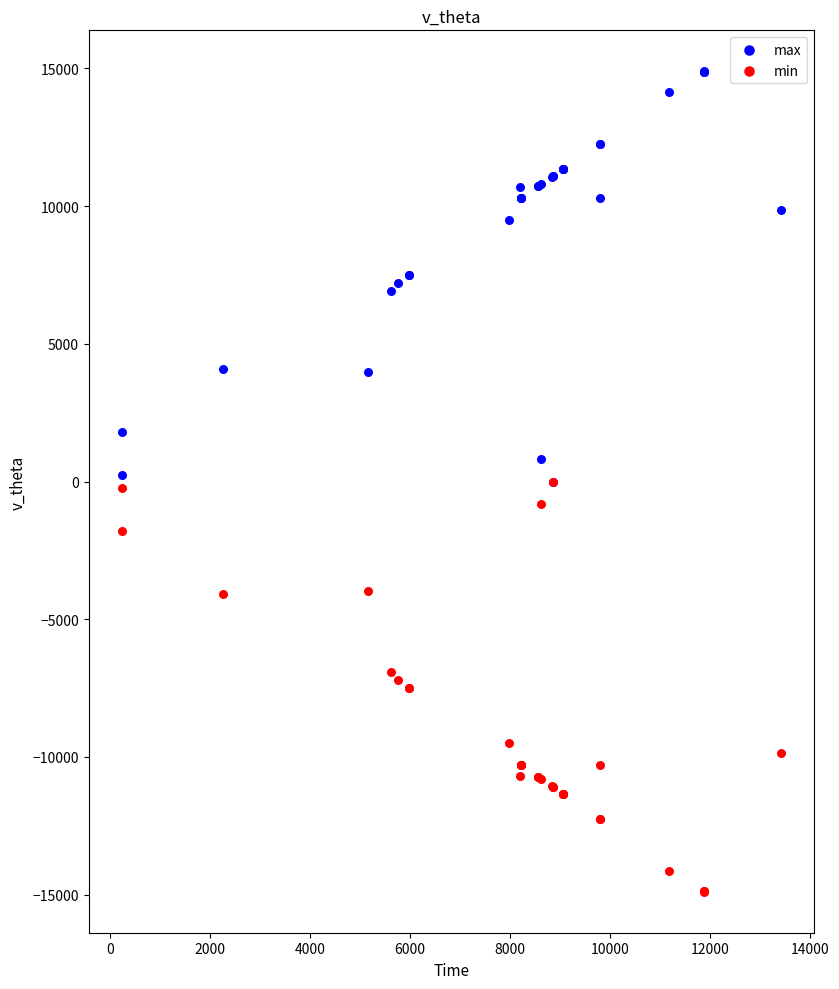

What are all the series names shown in the legend?

max, min